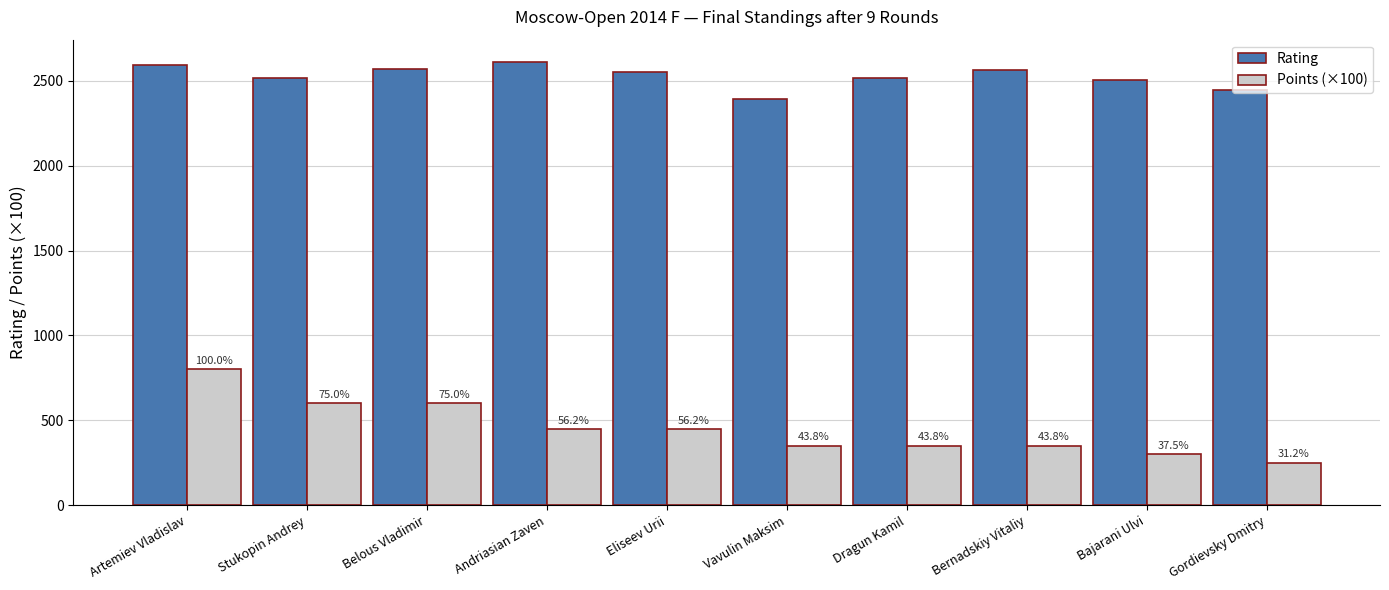

What is the label of the 2nd bar from the left?

Stukopin Andrey